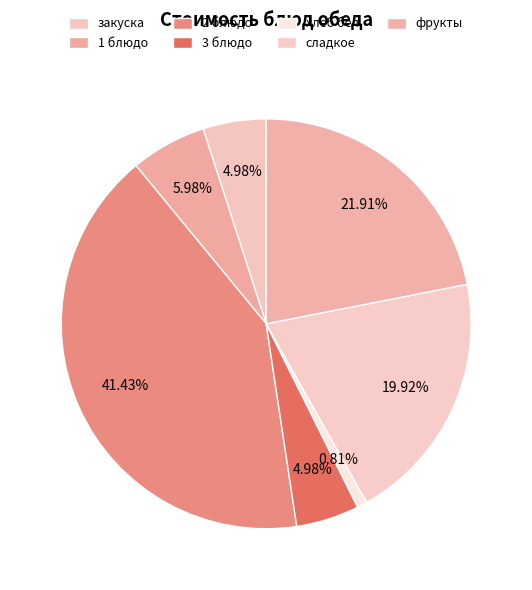

To the nearest percent, what is the difference between the largest and smallest slice percentages?

41%